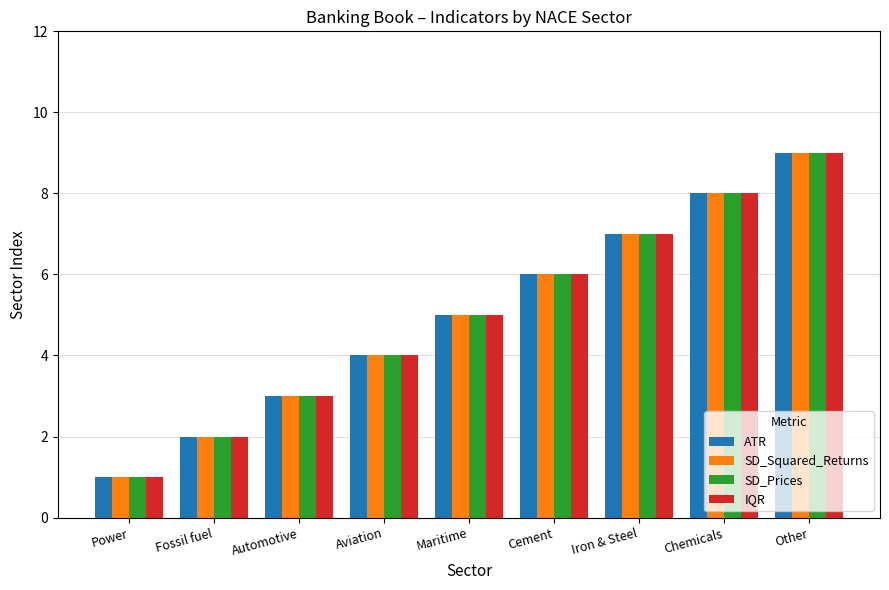

What is the label of the 7th bar from the left?

Iron & Steel